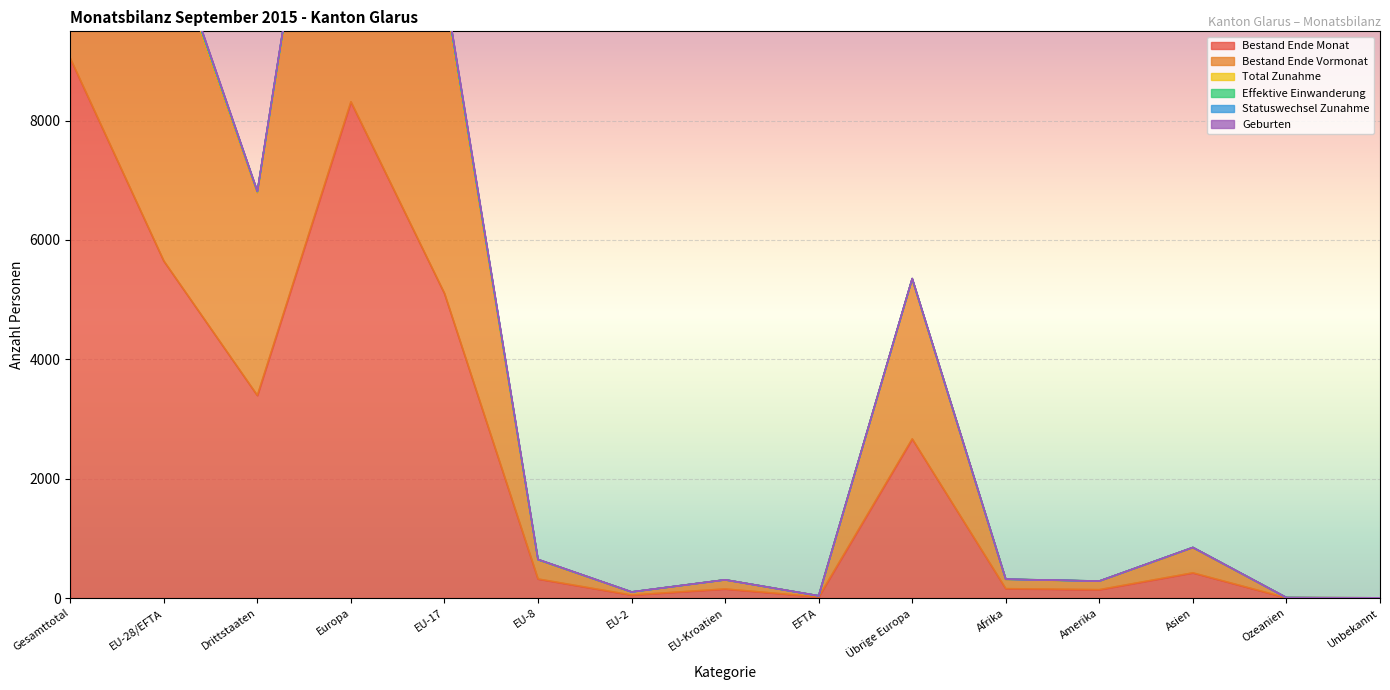

What is the total value across all series at Ozeanien?

20